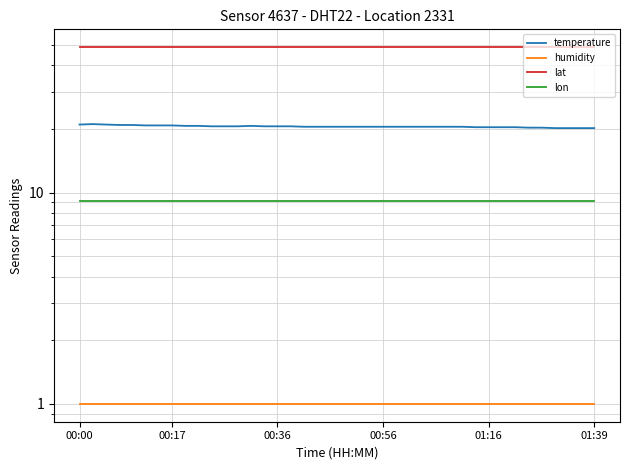

Which series has the widest spread of values?

temperature